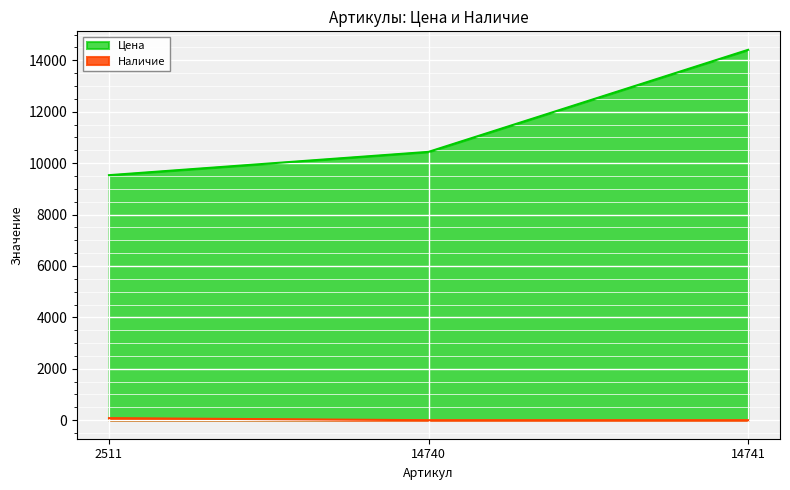

Where does the Цена series first go above 10438?

14741